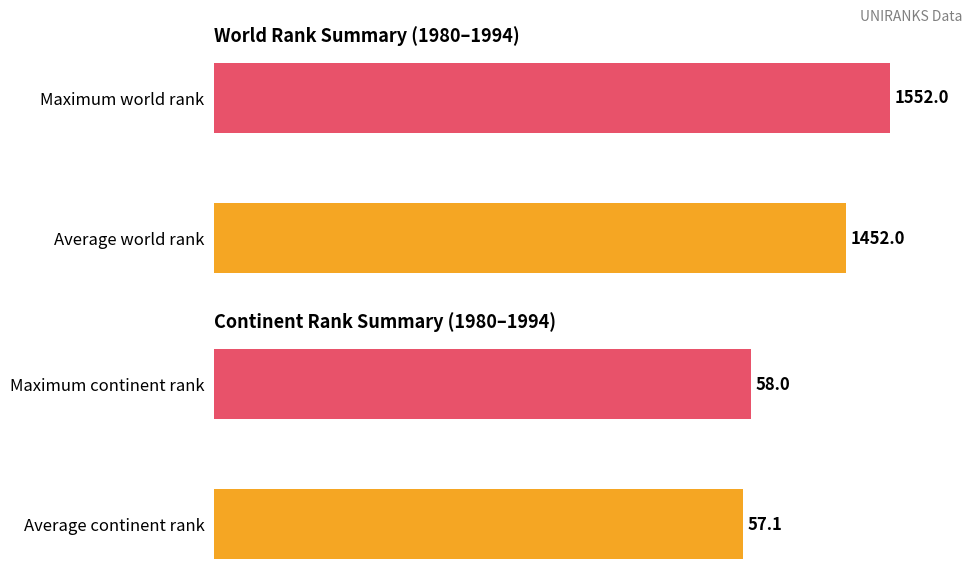

Is the value of continent rank at 1988 greater than the value of world rank at 1980?

No